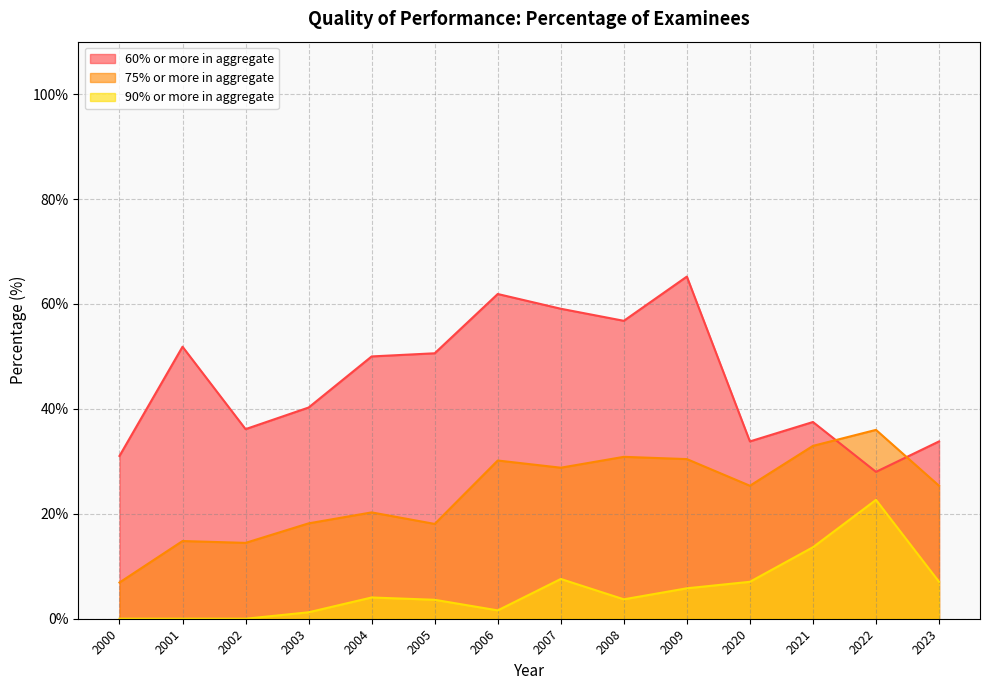

What is the value of the 75% or more in aggregate point at the 6th from the left?

18.1